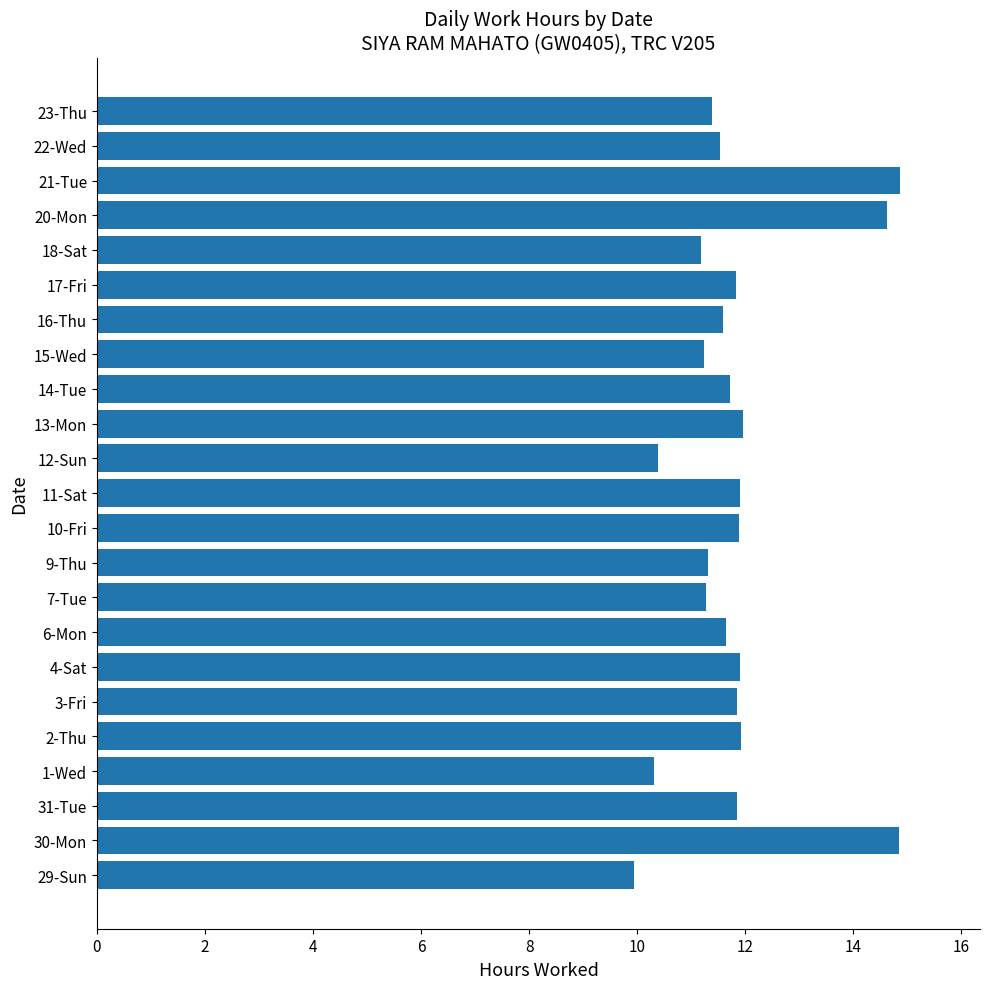

What is the difference between the maximum and minimum values?

4.9